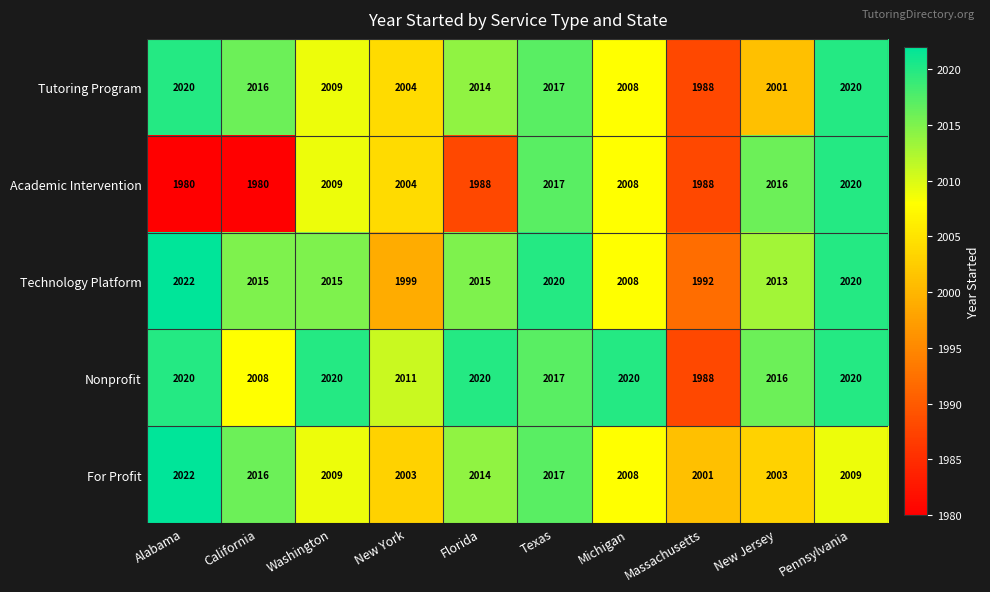

Which category has the lowest value in the Technology Platform series?

Massachusetts